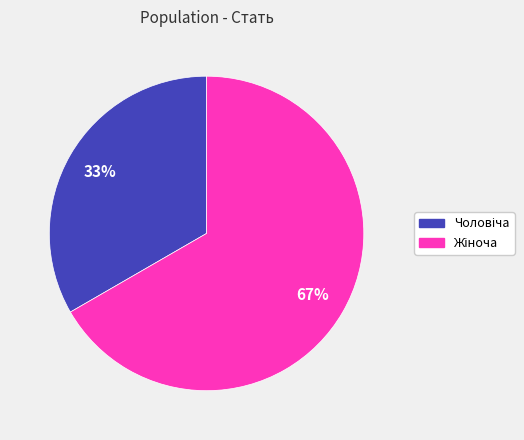

Is there any slice that represents more than half of the pie?

Yes